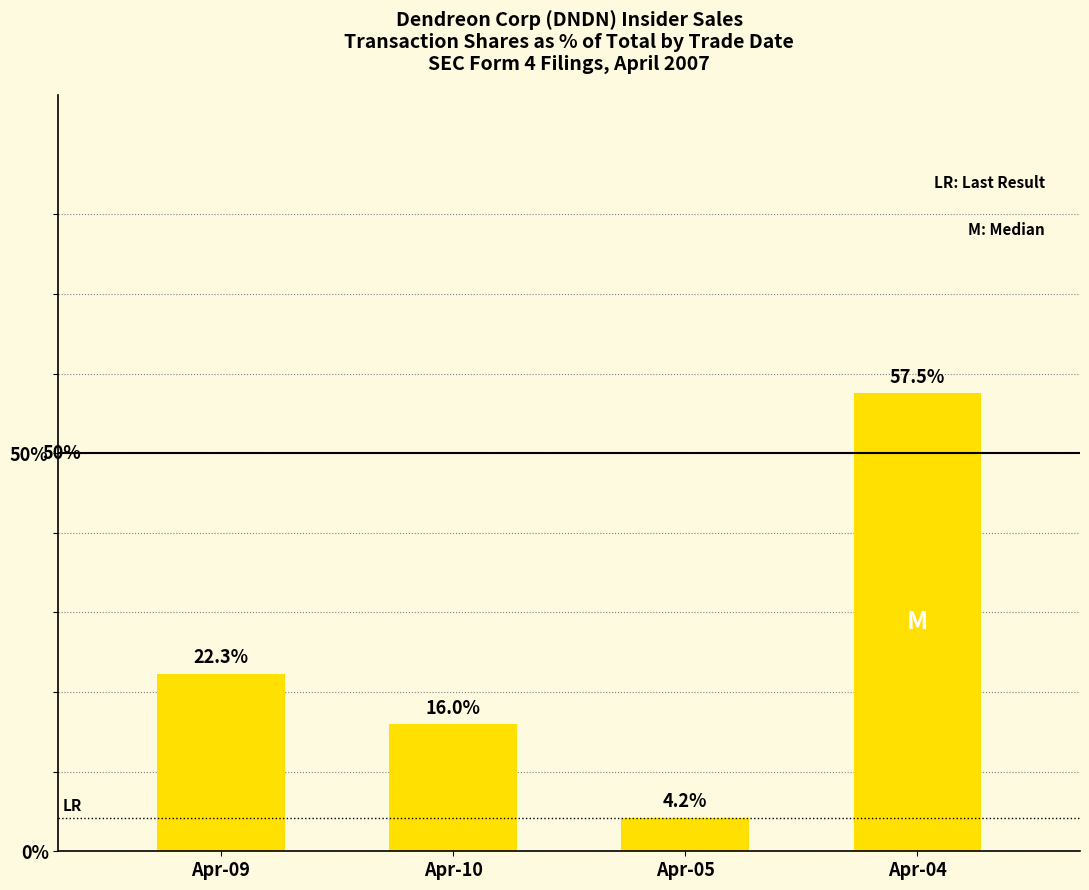

What is the change in value from Apr-10 to Apr-05?

-11.8